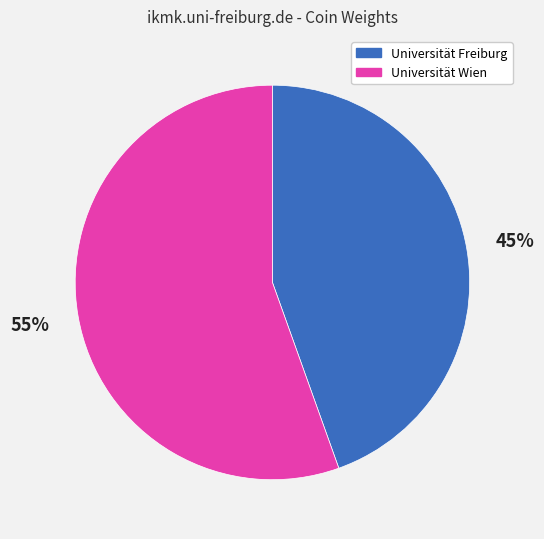

To the nearest percent, what portion does Universität Wien represent?

55%